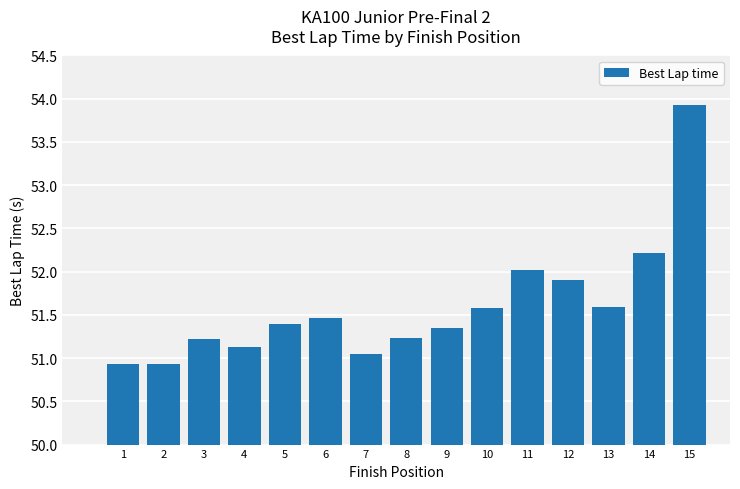

What is the smallest value displayed?

50.9